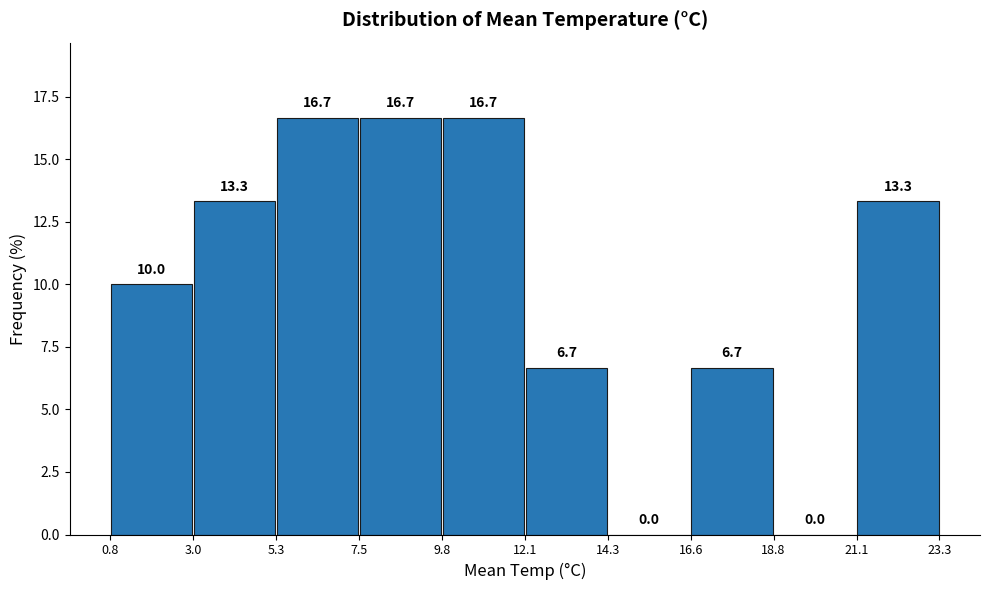

Reading left to right, transcribe this chart: for each bar, give the range it covers on the x-axis and its height.

0.8 to 3.0: 10.0
3.0 to 5.3: 13.3
5.3 to 7.5: 16.7
7.5 to 9.8: 16.7
9.8 to 12.1: 16.7
12.1 to 14.3: 6.7
14.3 to 16.6: 0.0
16.6 to 18.8: 6.7
18.8 to 21.1: 0.0
21.1 to 23.3: 13.3